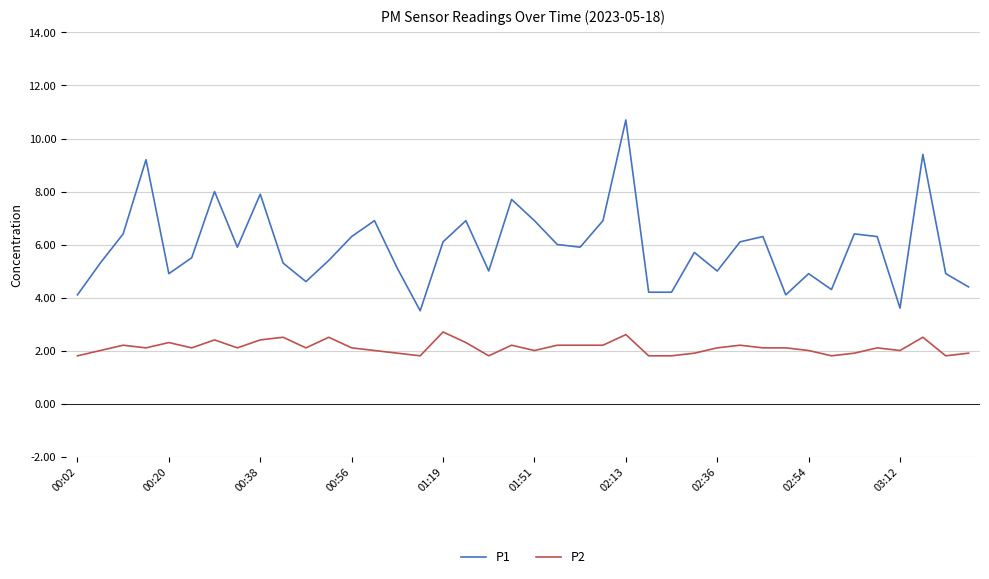

Which series has the widest spread of values?

P1